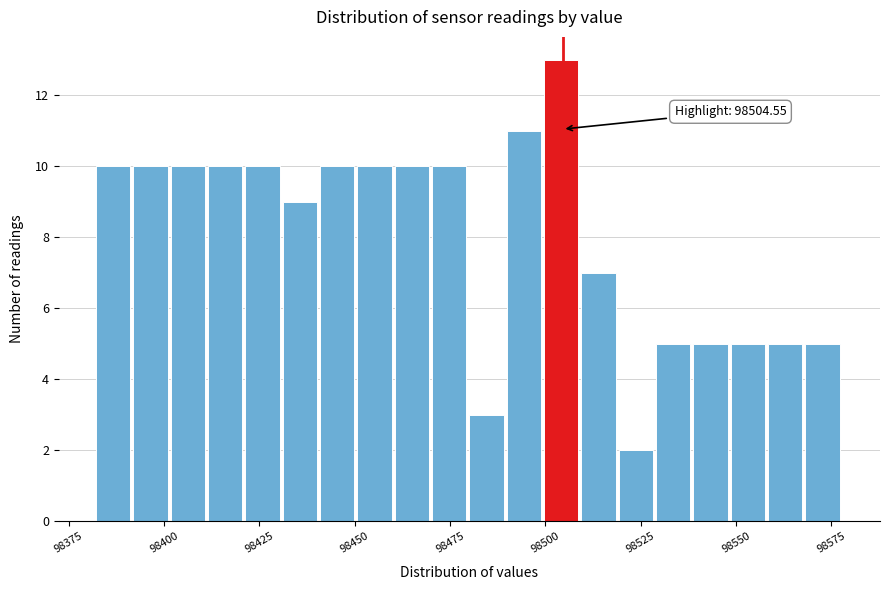

Around what value on the x-axis is the tallest bar? Give the approximate position of its centre, as read against the axis.

98505